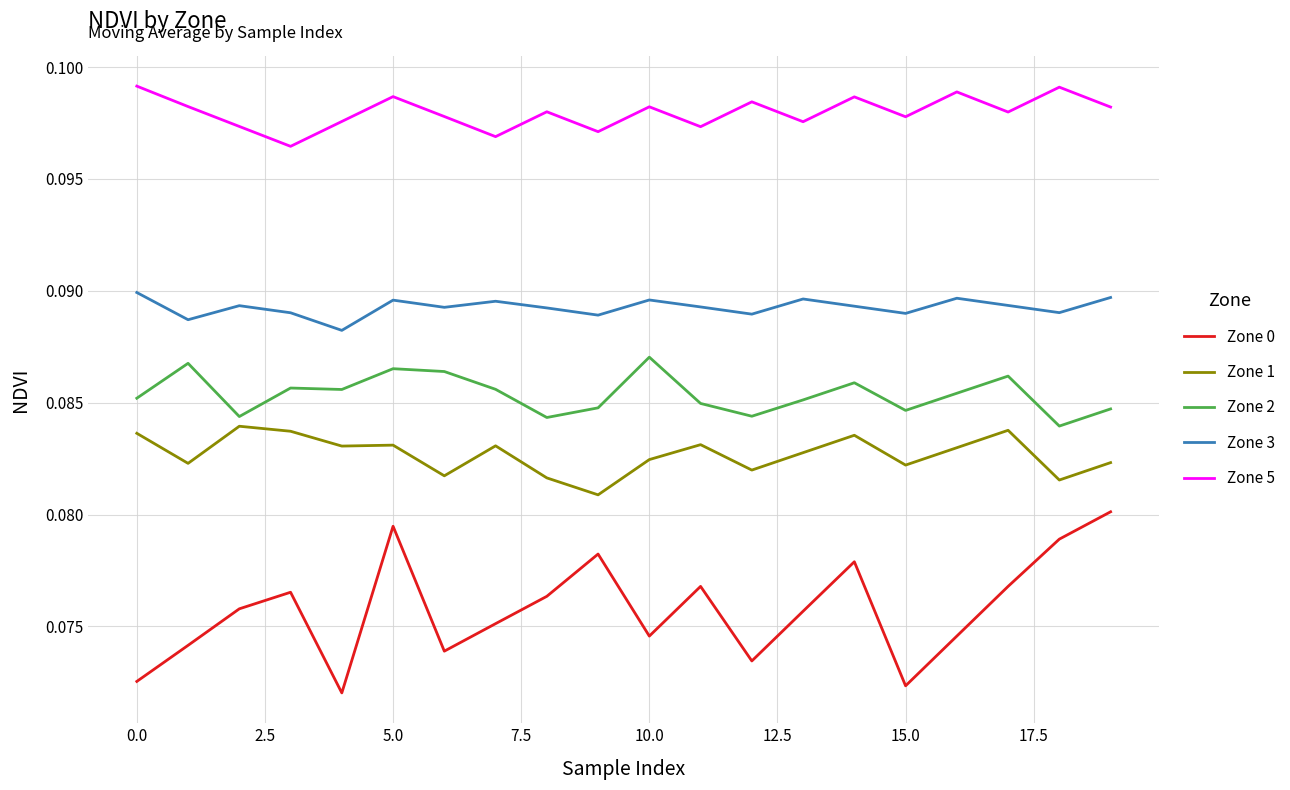

List the series in order of their peak value, lowest first.

Zone 0, Zone 1, Zone 2, Zone 3, Zone 5